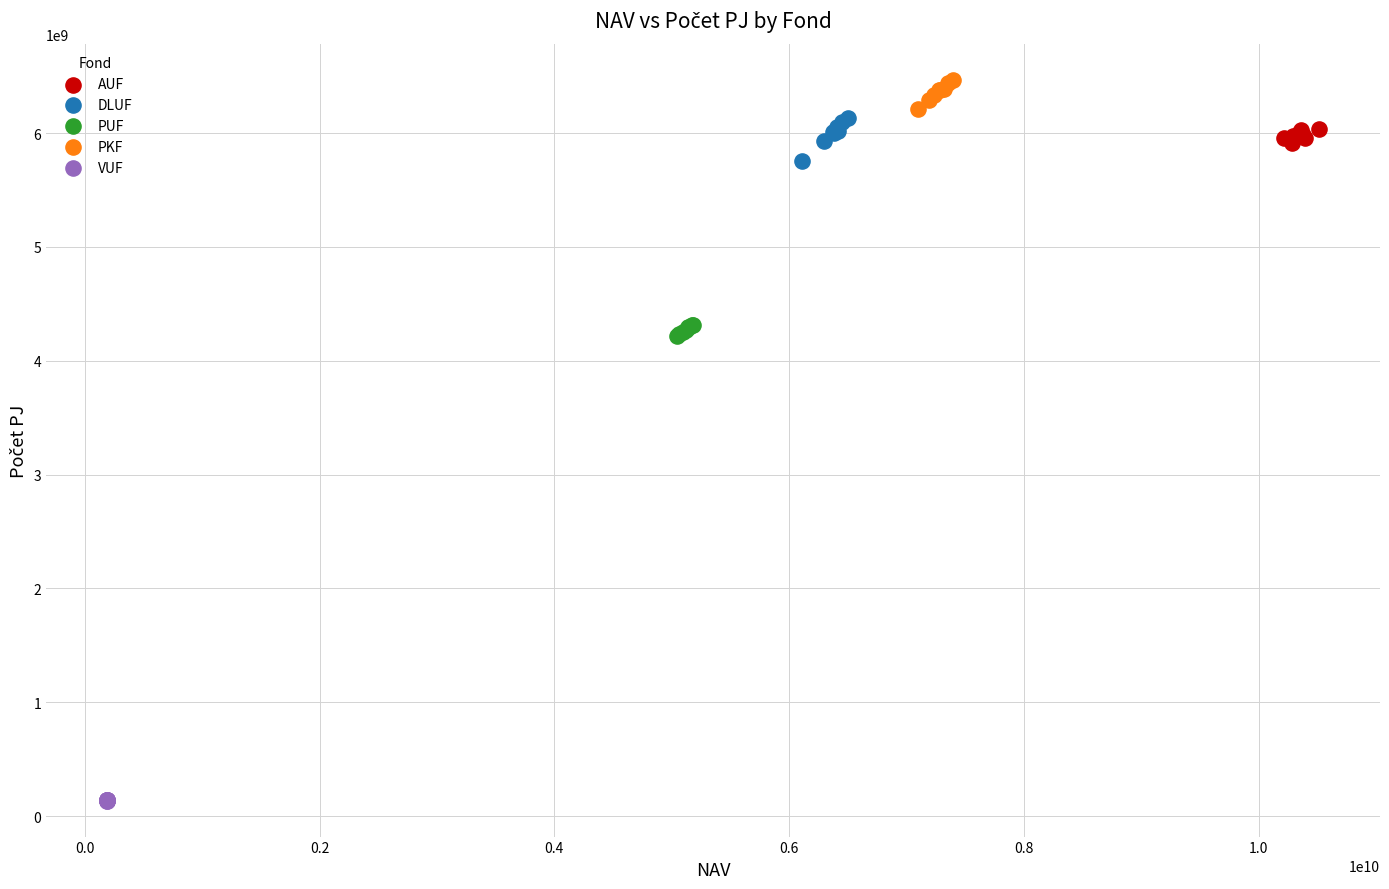

Which series contains the lowest Y value?

VUF